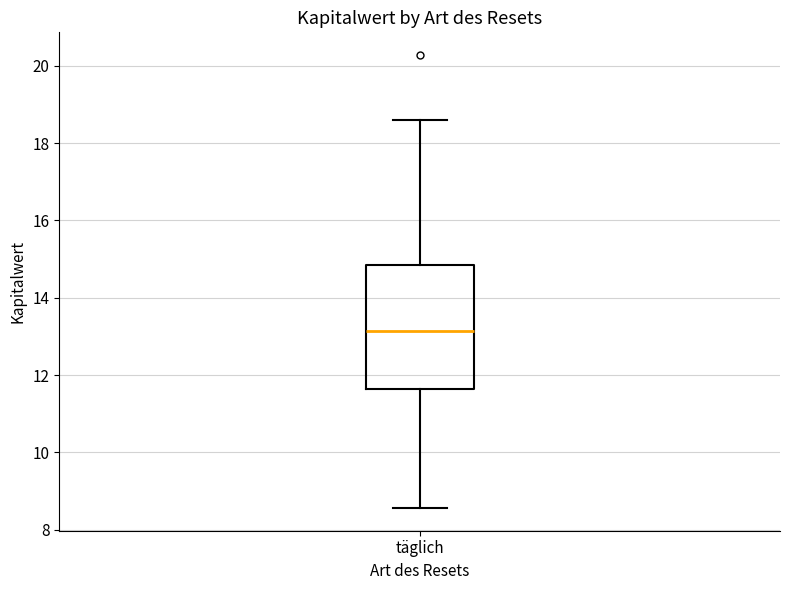

Transcribe this box plot: give where the median line is, the range the box spans, and where the two whiskers end, as read against the y-axis. The values are not printed on the chart, so give them approximately, as read against the axis.

median 13.2, box 11.6 to 14.8, whiskers 8.6 to 18.6